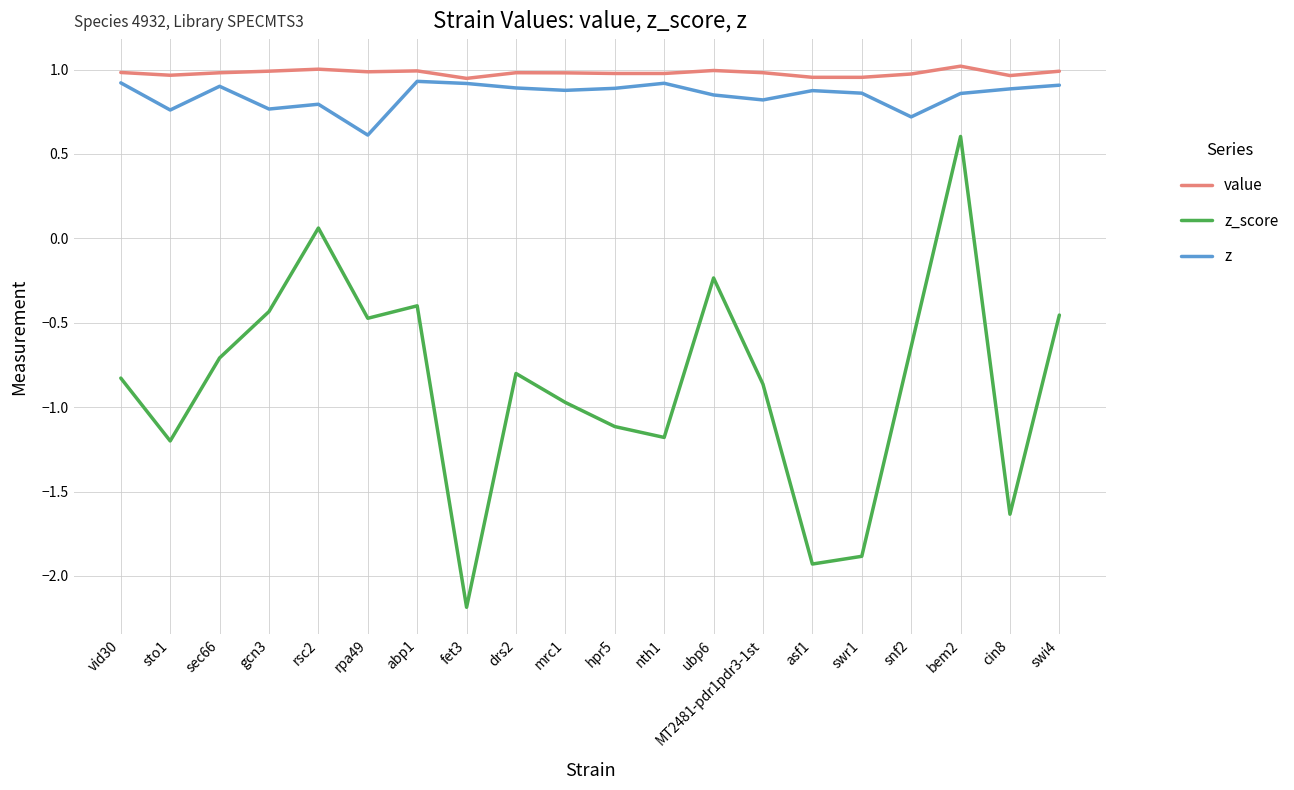

True or false: z and z_score cross at least once.

False